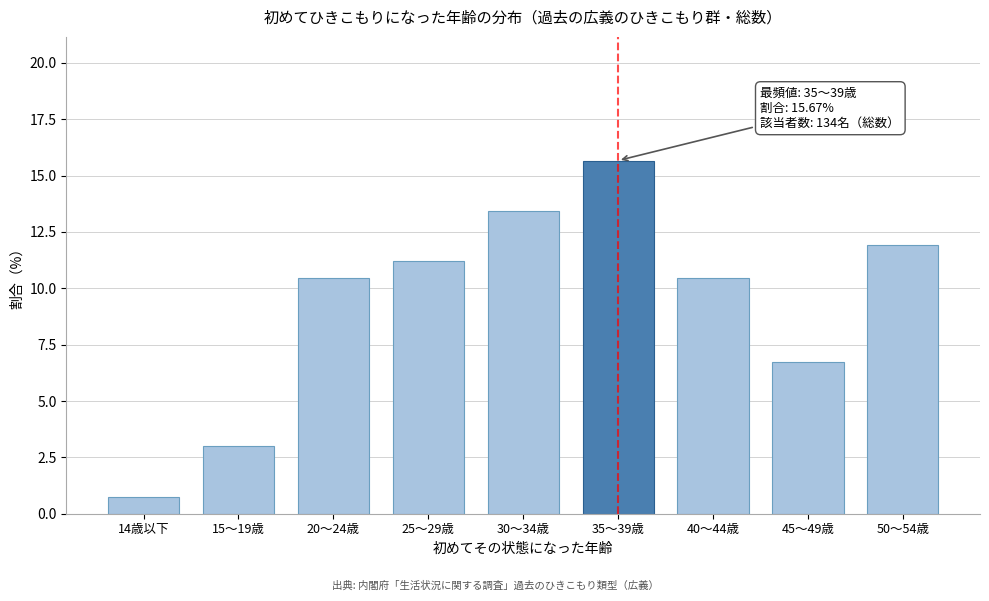

Reading left to right, list all the values displayed in this chart.

0.7	3.0	10.4	11.2	13.4	15.7	10.4	6.7	11.9